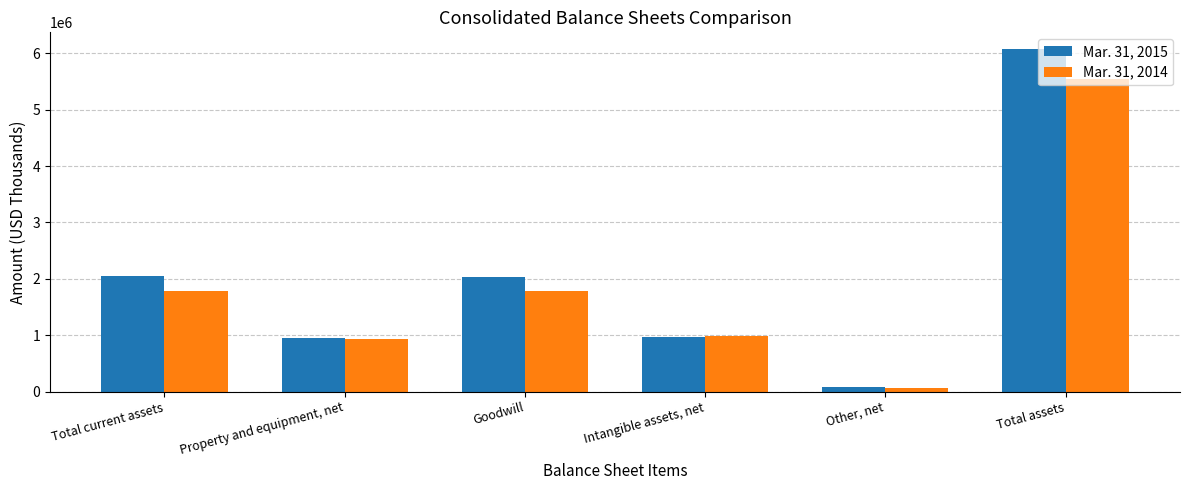

Between Goodwill and Total assets, which series saw the biggest shift?

Mar. 31, 2015